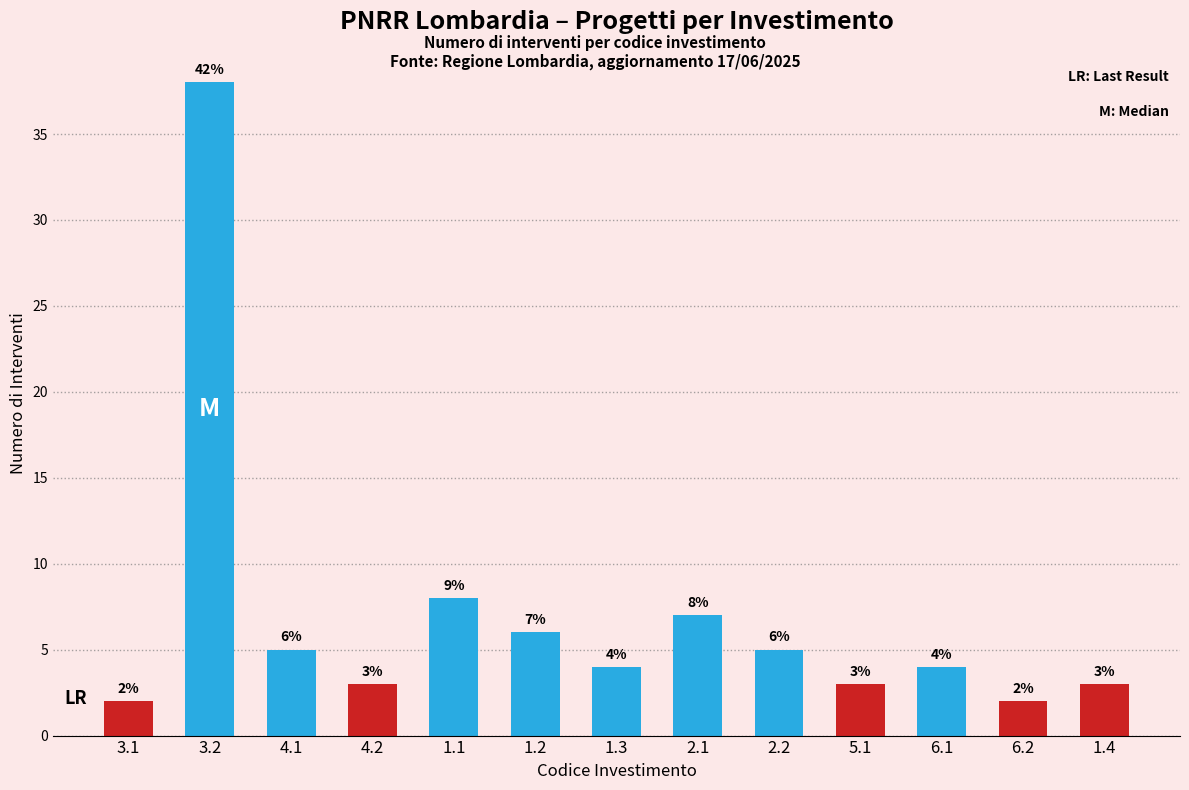

What is the ratio of the value at 3.1 to the value at 6.2?

1.0